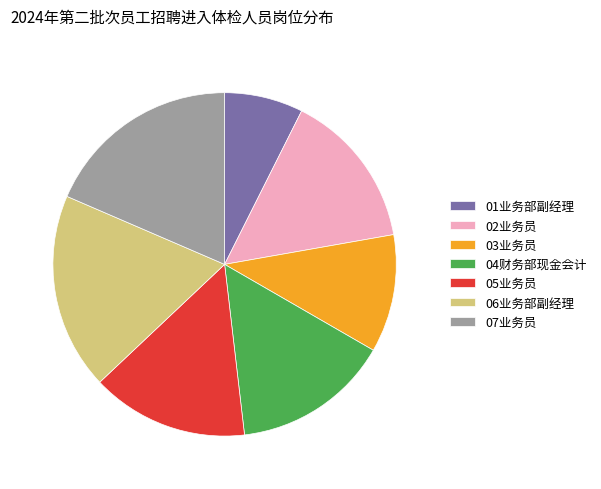

The 07业务员 slice represents 8% of the pie. True or false?

False